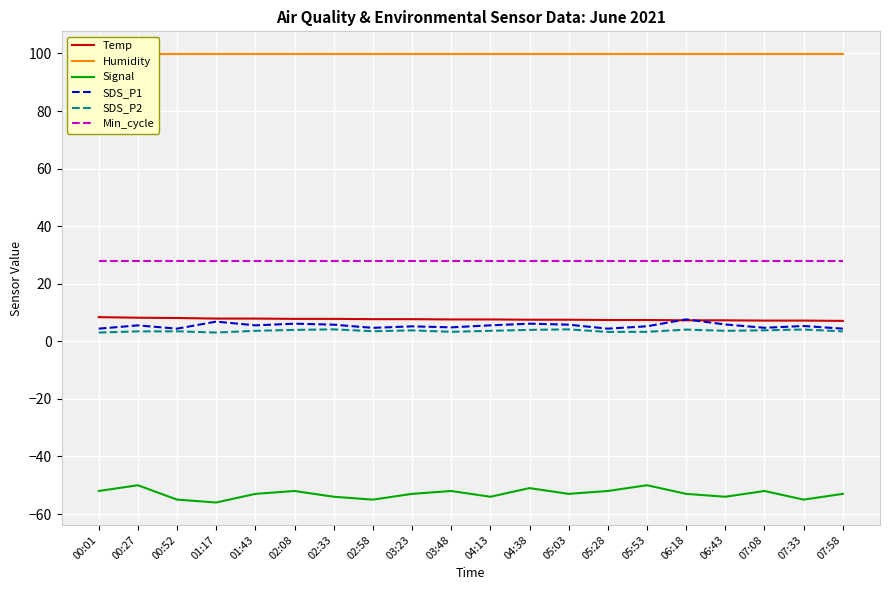

What are all the series names shown in the legend?

Temp, Humidity, Signal, SDS_P1, SDS_P2, Min_cycle